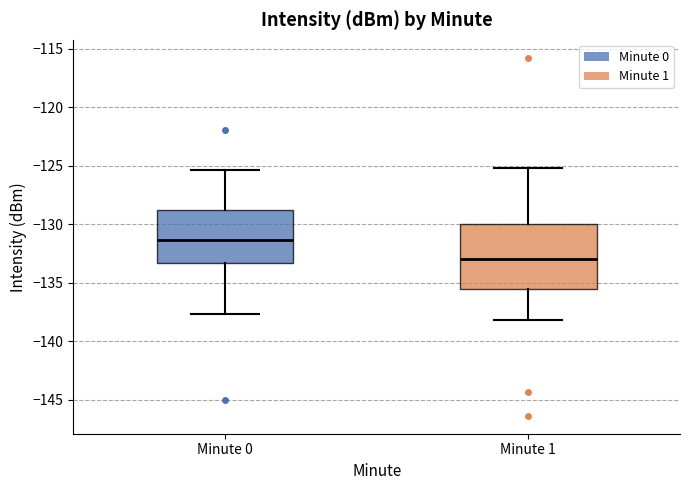

Which box's median line is the lowest?

Minute 1